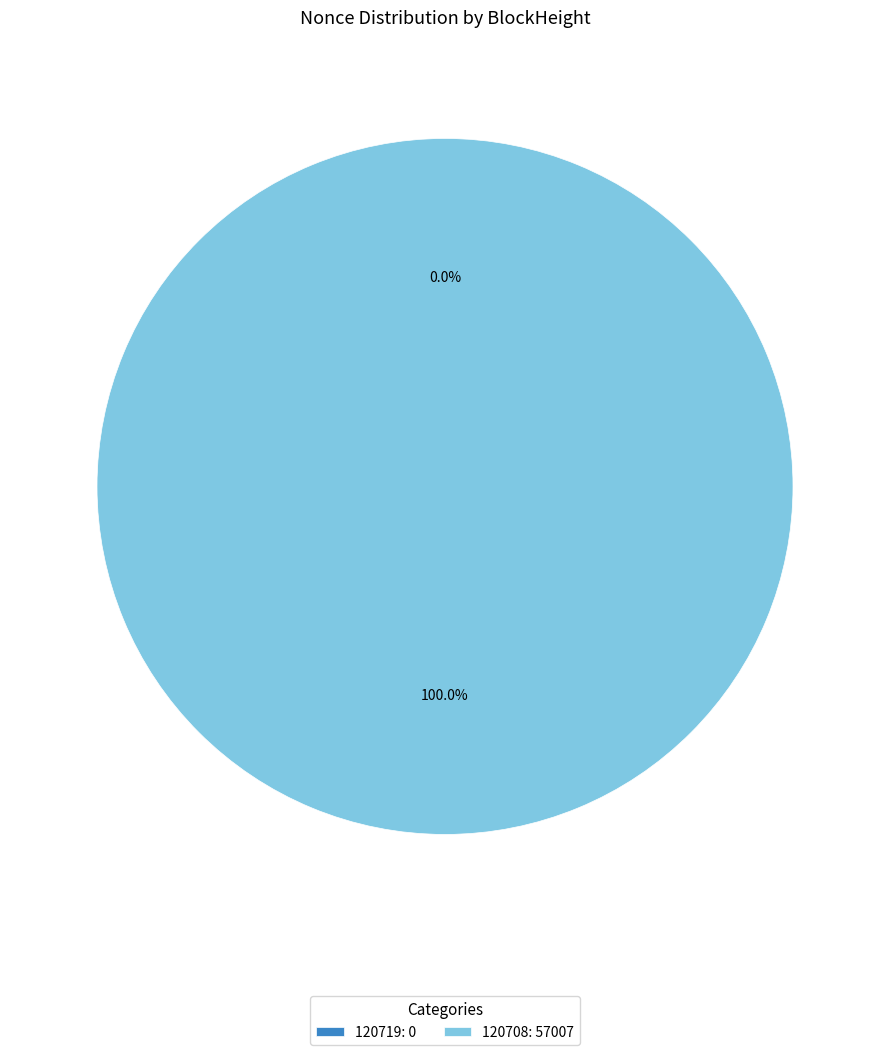

Rank the categories by value from lowest to highest.

120719, 120708